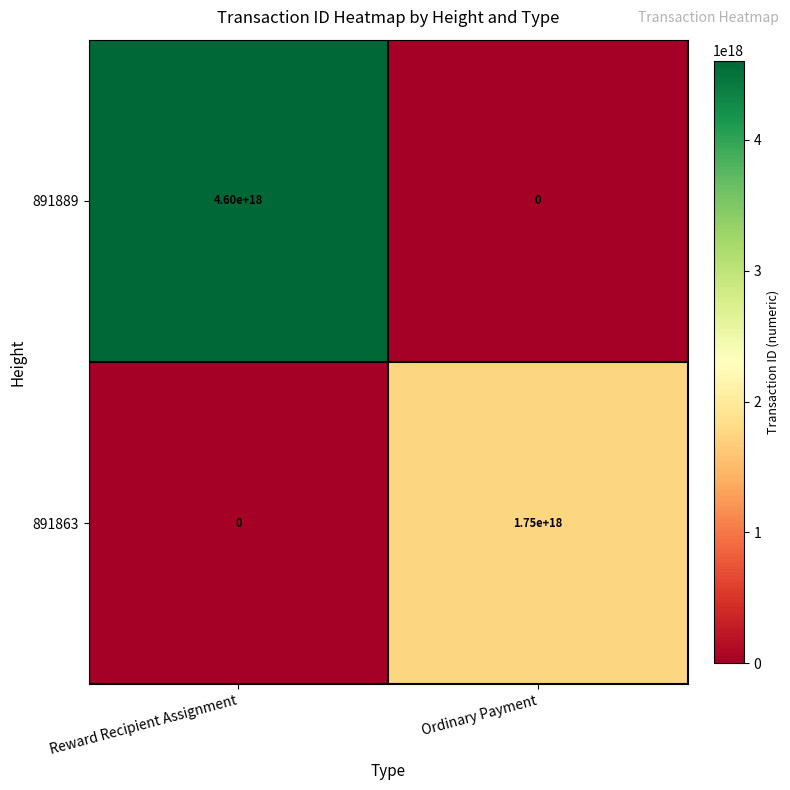

At which category does the chart reach its peak across all series?

Reward Recipient Assignment